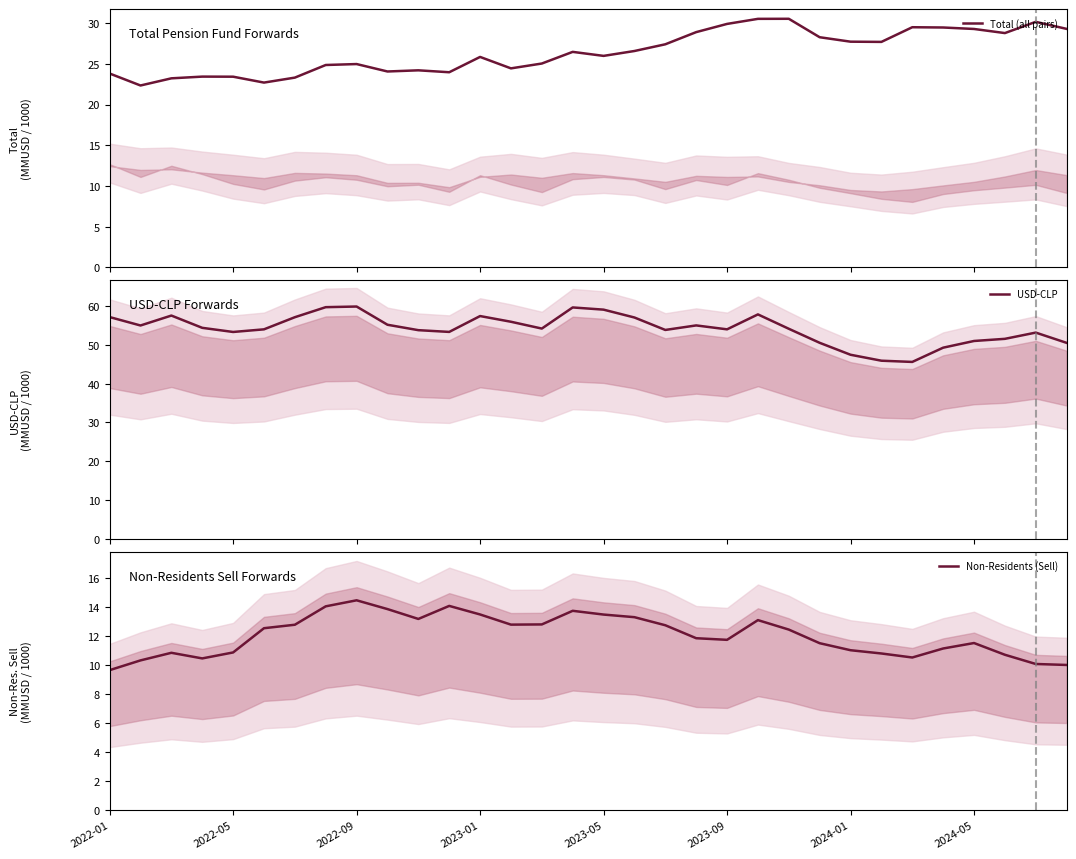

The value of Non-Residents (Sell) at 2023-01 is 13.5. True or false?

True